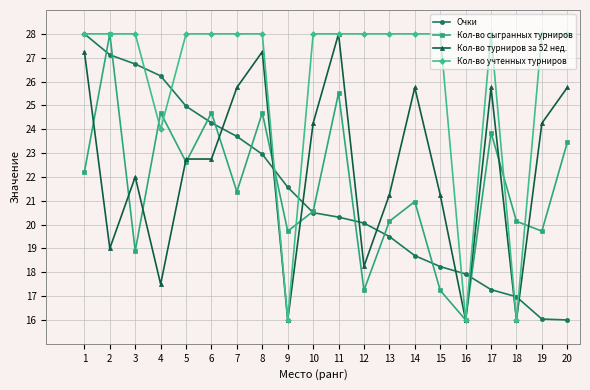

What is the sum of all Кол-во турниров за 52 нед. values?

446.8